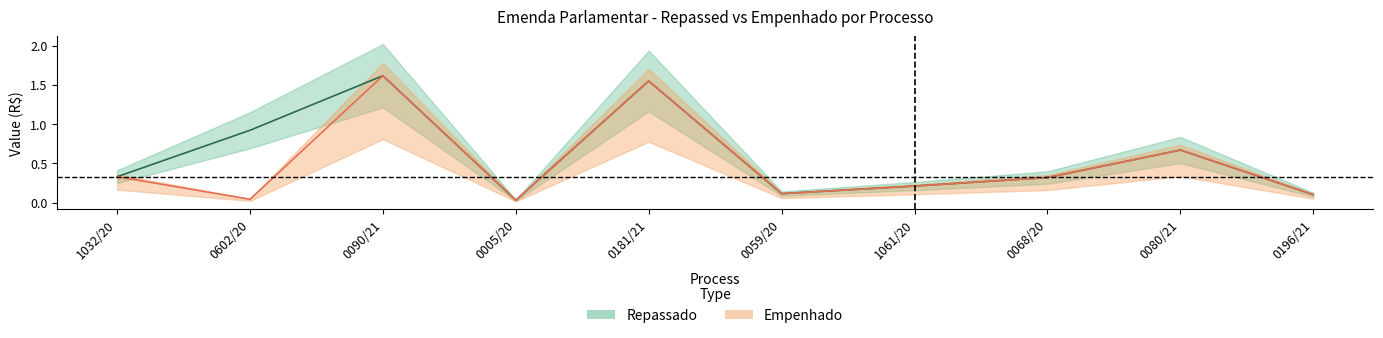

What is the highest value of the Repassado series?

1.6